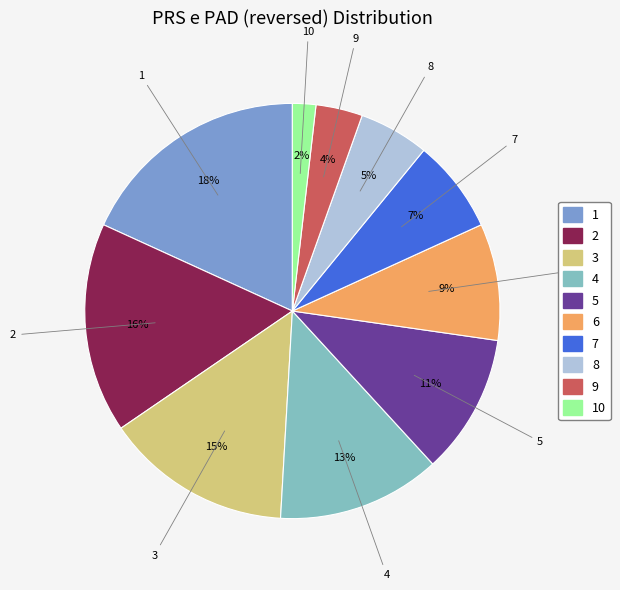

How many segments does this pie chart have?

10